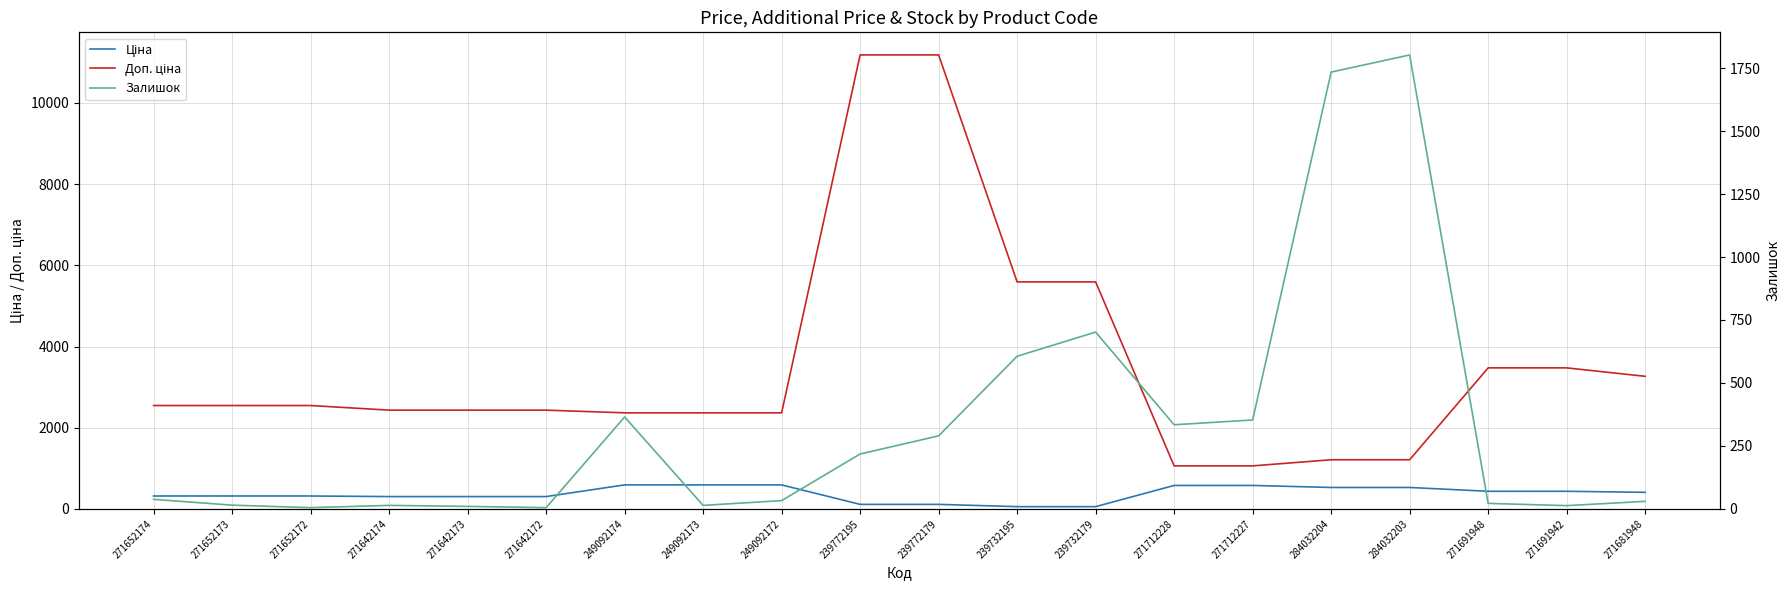

Which series has the largest total across all categories?

Доп. ціна